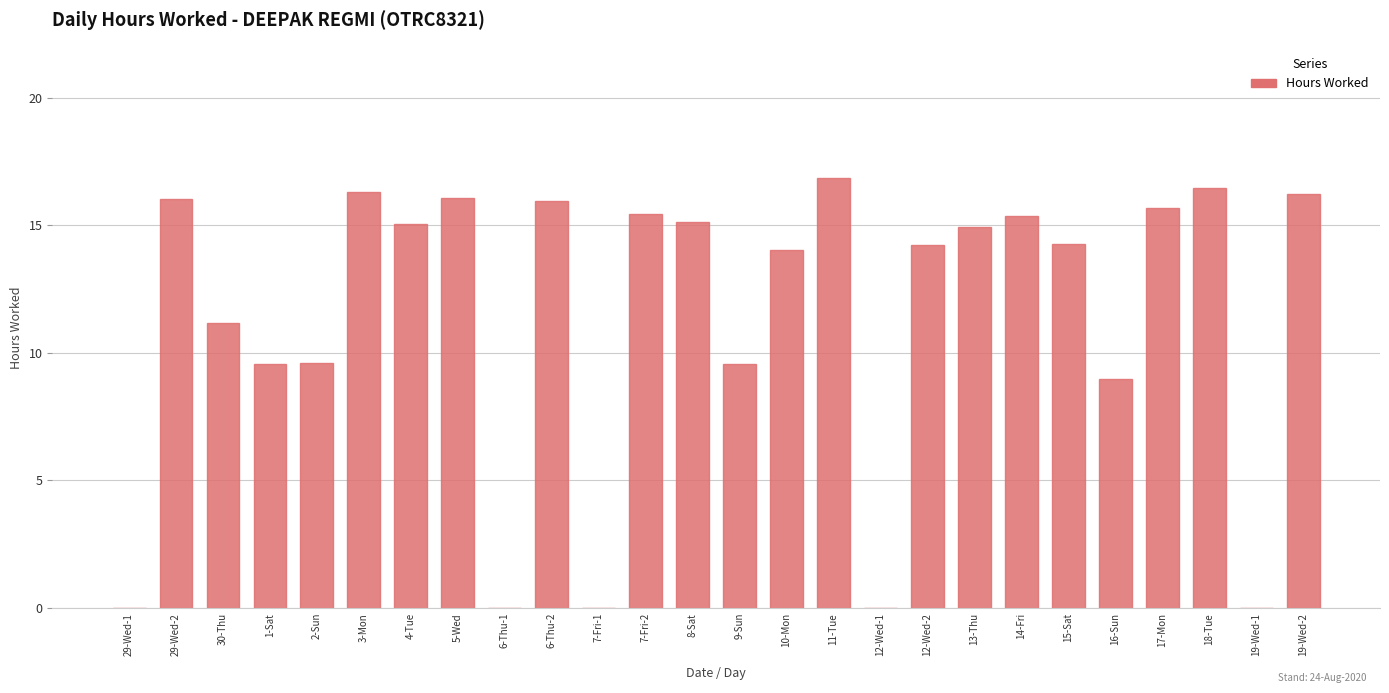

Count the number of data series in this chart.

1